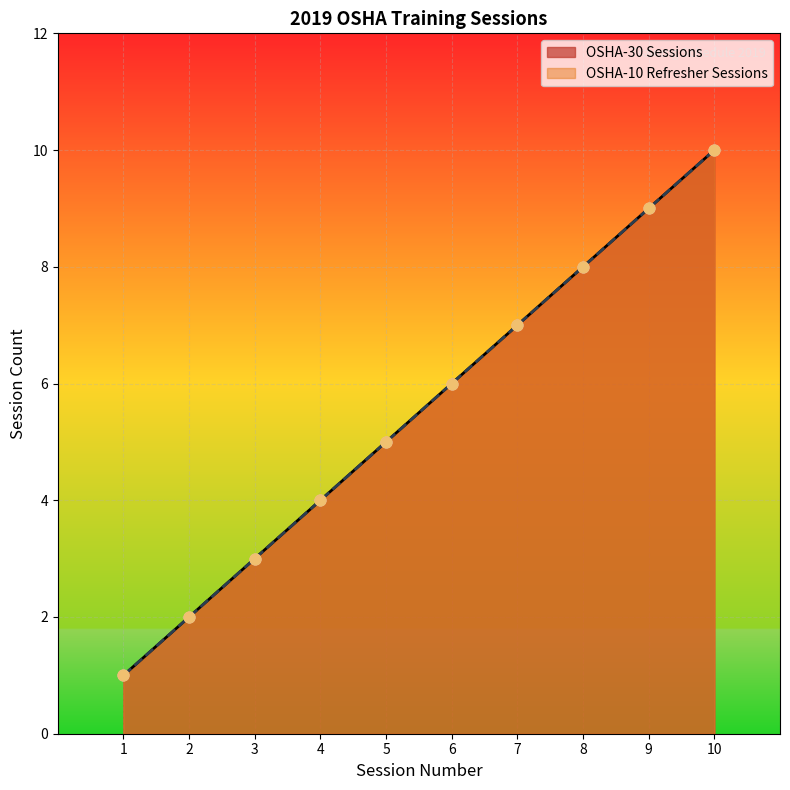

Is the value of OSHA-10 Refresher Sessions at 1 greater than the value of OSHA-30 Sessions at 3?

No